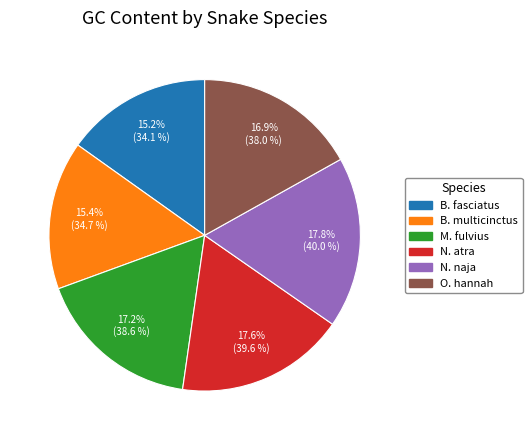

Is there any slice that represents more than half of the pie?

No